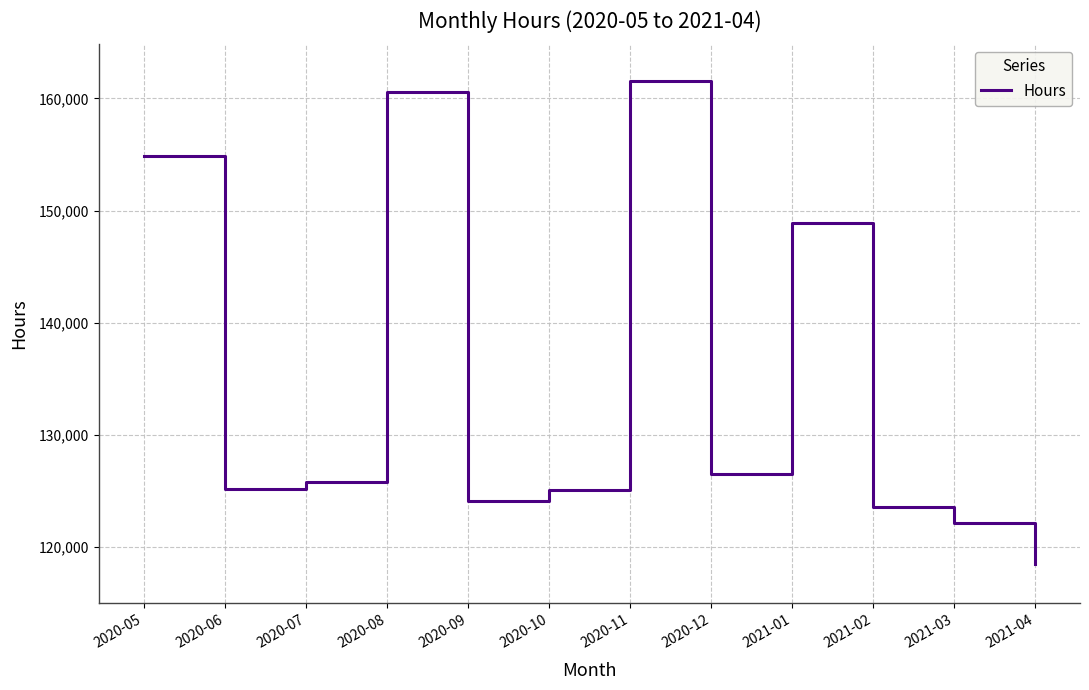

True or false: the data has more than 2 interior local peaks.

True